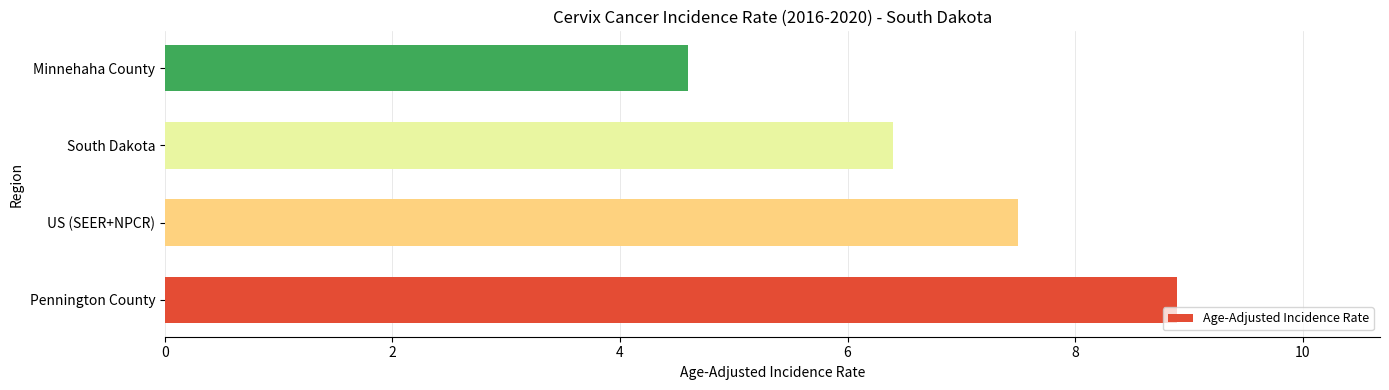

Reading bottom to top, what are all the values shown in this chart?

Pennington County=8.9	US (SEER+NPCR)=7.5	South Dakota=6.4	Minnehaha County=4.6